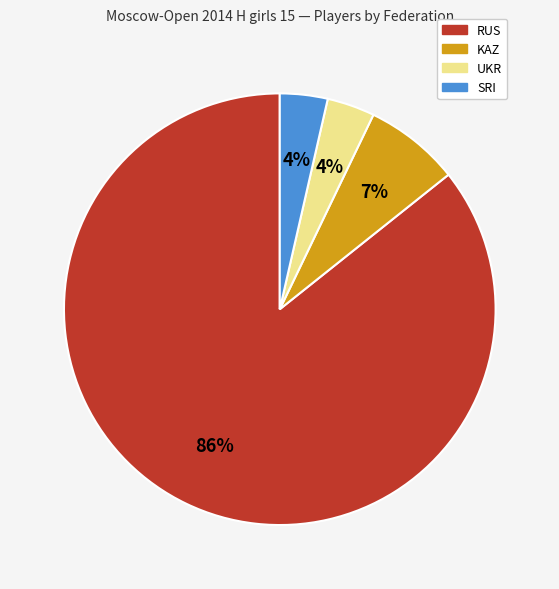

Which has a higher value, RUS or SRI?

RUS